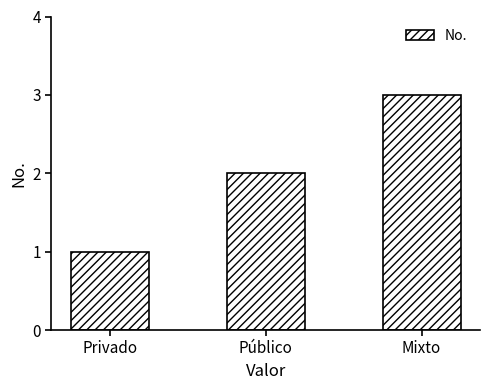

What is the change in value from Público to Mixto?

+1